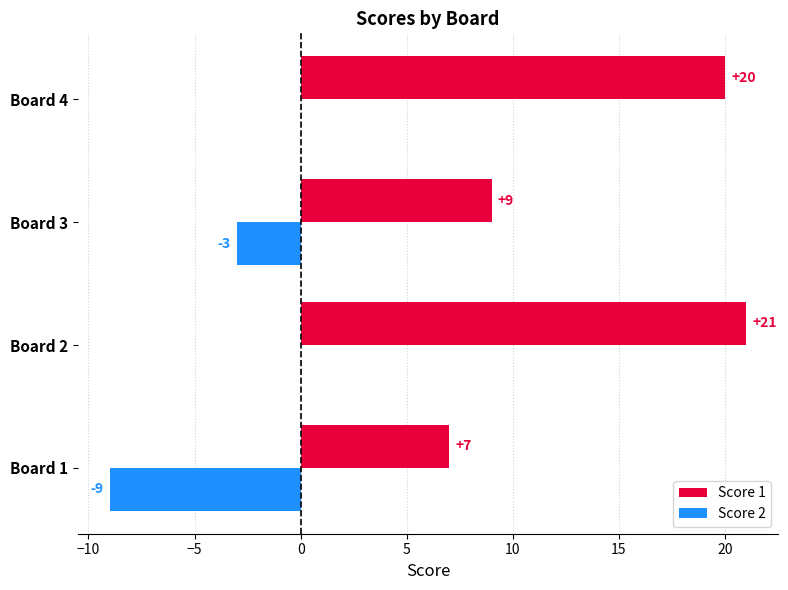

Which series changed the most between Board 2 and Board 4?

Score 1